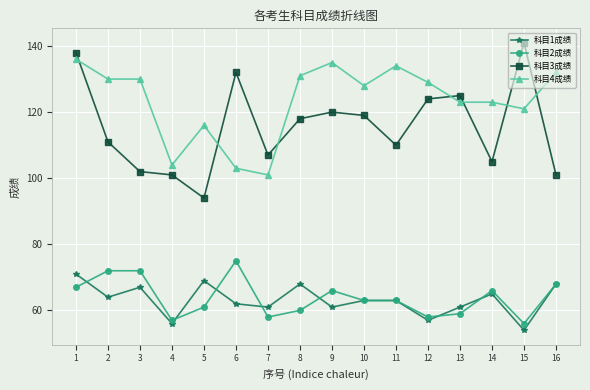

Reading left to right, list all the values displayed in this chart.

科目1成绩: 71	64	67	56	69	62	61	68	61	63	63	57	61	65	54	68
科目2成绩: 67	72	72	57	61	75	58	60	66	63	63	58	59	66	56	68
科目3成绩: 138	111	102	101	94	132	107	118	120	119	110	124	125	105	141	101
科目4成绩: 136	130	130	104	116	103	101	131	135	128	134	129	123	123	121	132